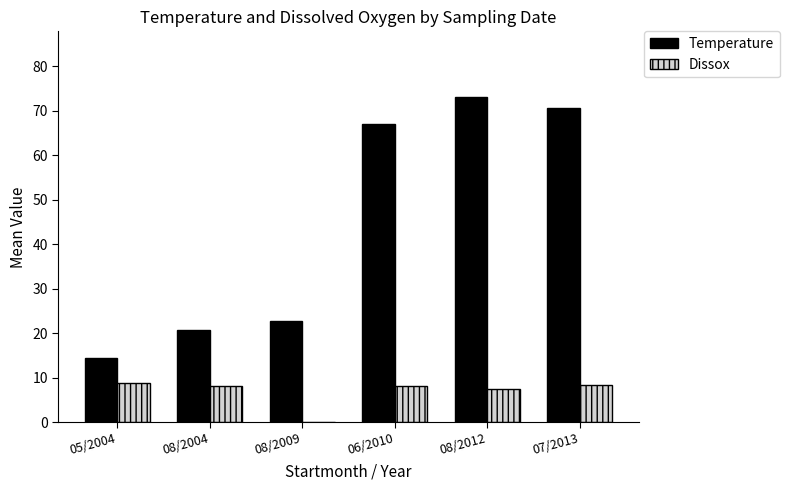

What is the sum of the Temperature values at 08/2004 and 05/2004?

35.3